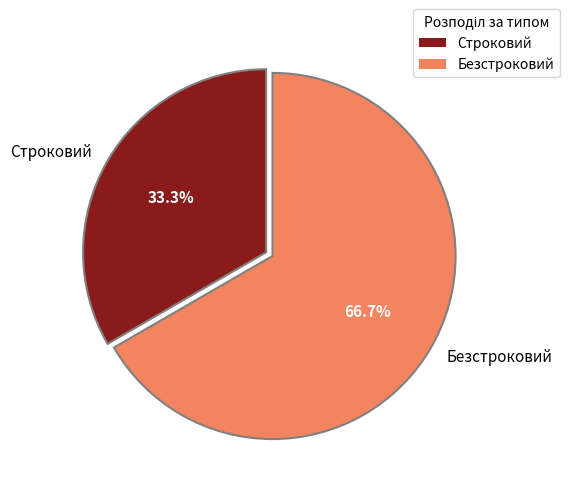

Which category has the biggest portion of the pie?

Безстроковий